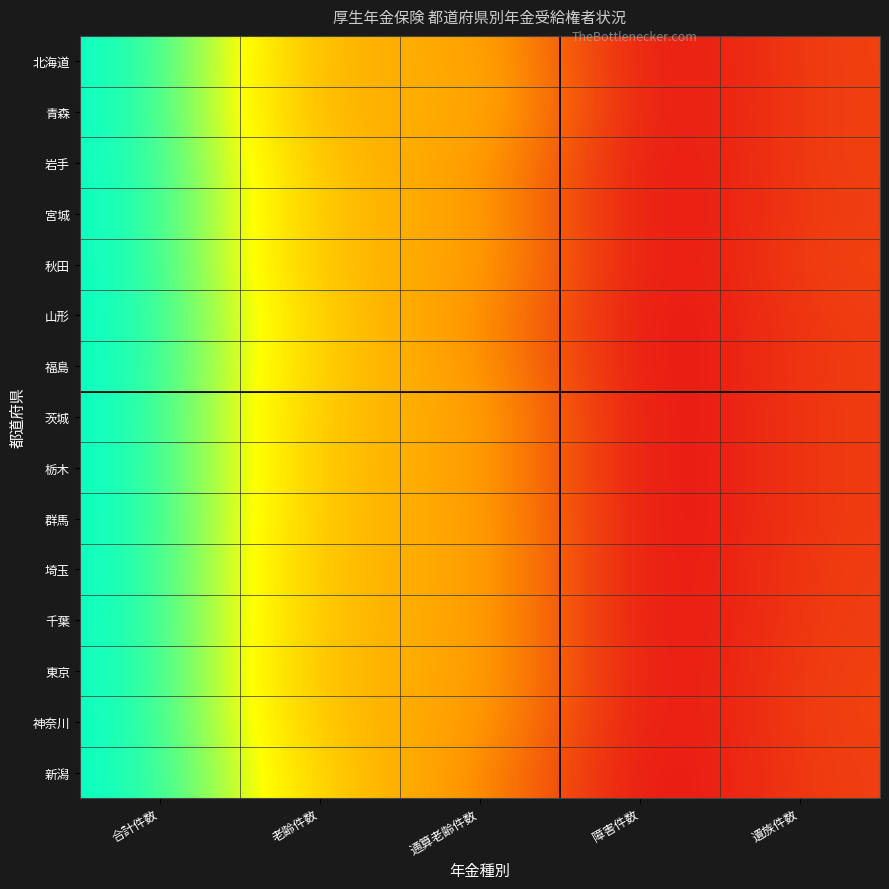

Reading right to left, list all the values displayed in this chart.

北海道: 遺族件数=0.1	障害件数=0.0	通算老齢件数=0.4	老齢件数=0.4	合計件数=1.0
青森: 遺族件数=0.1	障害件数=0.0	通算老齢件数=0.5	老齢件数=0.3	合計件数=1.0
岩手: 遺族件数=0.1	障害件数=0.0	通算老齢件数=0.4	老齢件数=0.4	合計件数=1.0
宮城: 遺族件数=0.1	障害件数=0.0	通算老齢件数=0.4	老齢件数=0.4	合計件数=1.0
秋田: 遺族件数=0.2	障害件数=0.0	通算老齢件数=0.4	老齢件数=0.4	合計件数=1.0
山形: 遺族件数=0.1	障害件数=0.0	通算老齢件数=0.4	老齢件数=0.5	合計件数=1.0
福島: 遺族件数=0.1	障害件数=0.0	通算老齢件数=0.4	老齢件数=0.4	合計件数=1.0
茨城: 遺族件数=0.1	障害件数=0.0	通算老齢件数=0.4	老齢件数=0.4	合計件数=1.0
栃木: 遺族件数=0.1	障害件数=0.0	通算老齢件数=0.4	老齢件数=0.4	合計件数=1.0
群馬: 遺族件数=0.1	障害件数=0.0	通算老齢件数=0.4	老齢件数=0.4	合計件数=1.0
埼玉: 遺族件数=0.1	障害件数=0.0	通算老齢件数=0.4	老齢件数=0.4	合計件数=1.0
千葉: 遺族件数=0.1	障害件数=0.0	通算老齢件数=0.4	老齢件数=0.4	合計件数=1.0
東京: 遺族件数=0.1	障害件数=0.0	通算老齢件数=0.4	老齢件数=0.4	合計件数=1.0
神奈川: 遺族件数=0.1	障害件数=0.0	通算老齢件数=0.4	老齢件数=0.4	合計件数=1.0
新潟: 遺族件数=0.1	障害件数=0.0	通算老齢件数=0.3	老齢件数=0.5	合計件数=1.0